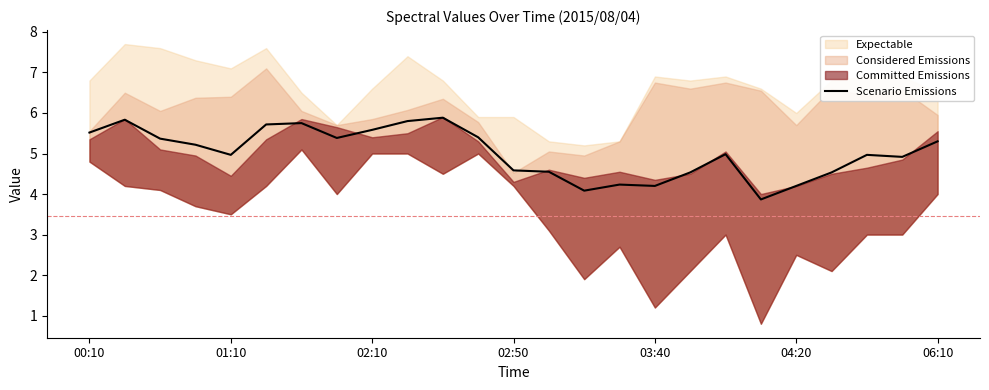

Is it true that Scenario Emissions equals 5.3 at 06:10?

True